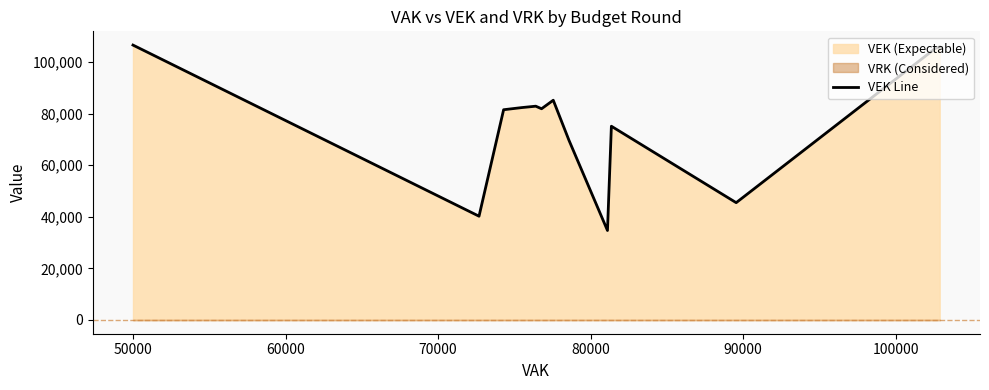

What is the maximum value for VEK Line?

106584